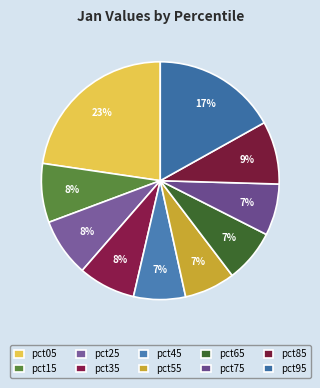

The pct45 slice represents 1% of the pie. True or false?

False